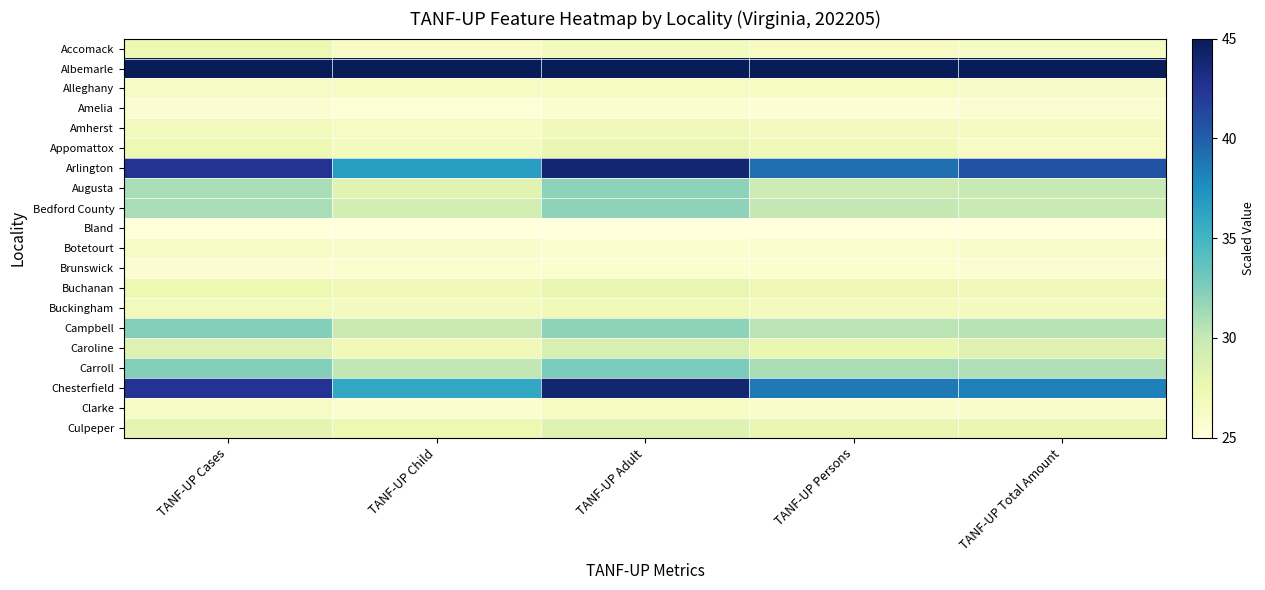

Which series has the largest range (max minus min)?

Chesterfield